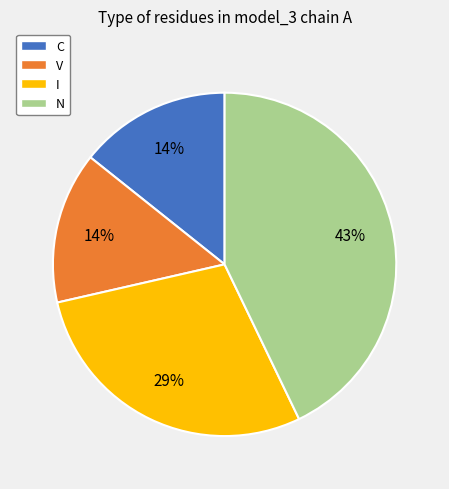

True or false: I accounts for 29% of the total.

True